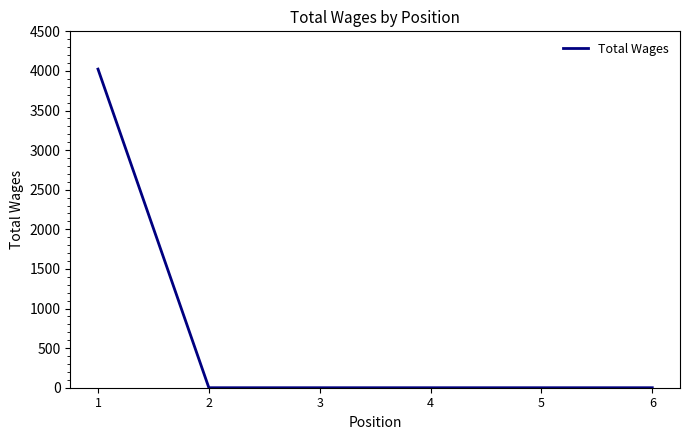

What is the difference between the maximum and minimum values?

4023